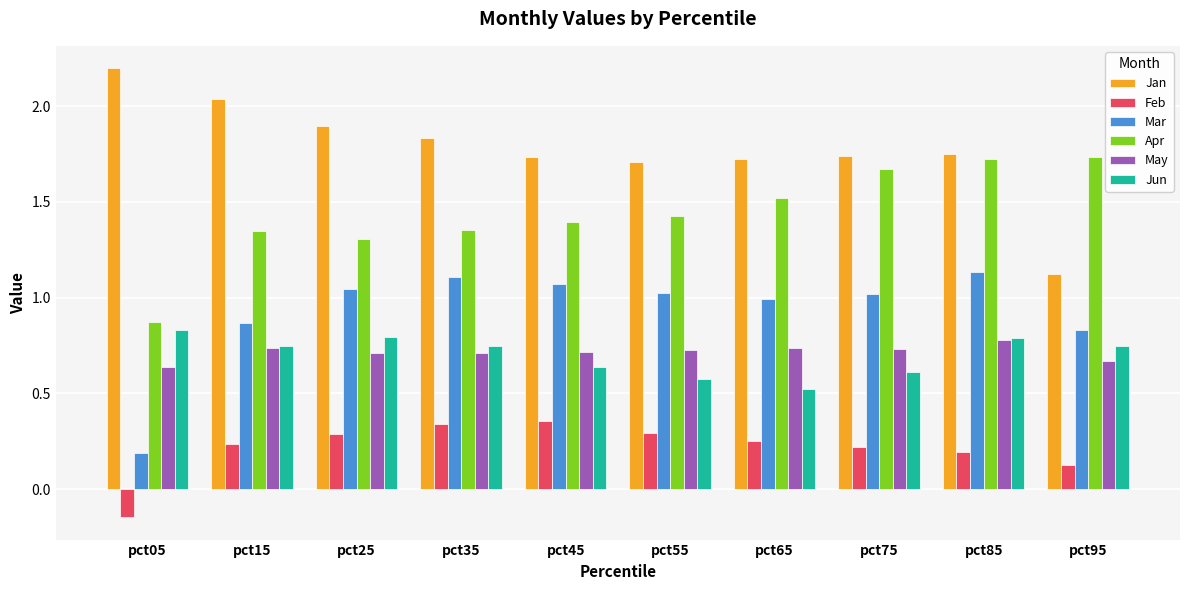

What is the total value across all series at pct25?

6.0